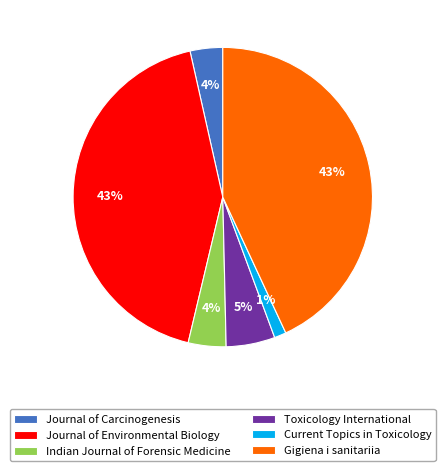

Is it true that Journal of Environmental Biology is 43% of the pie?

True